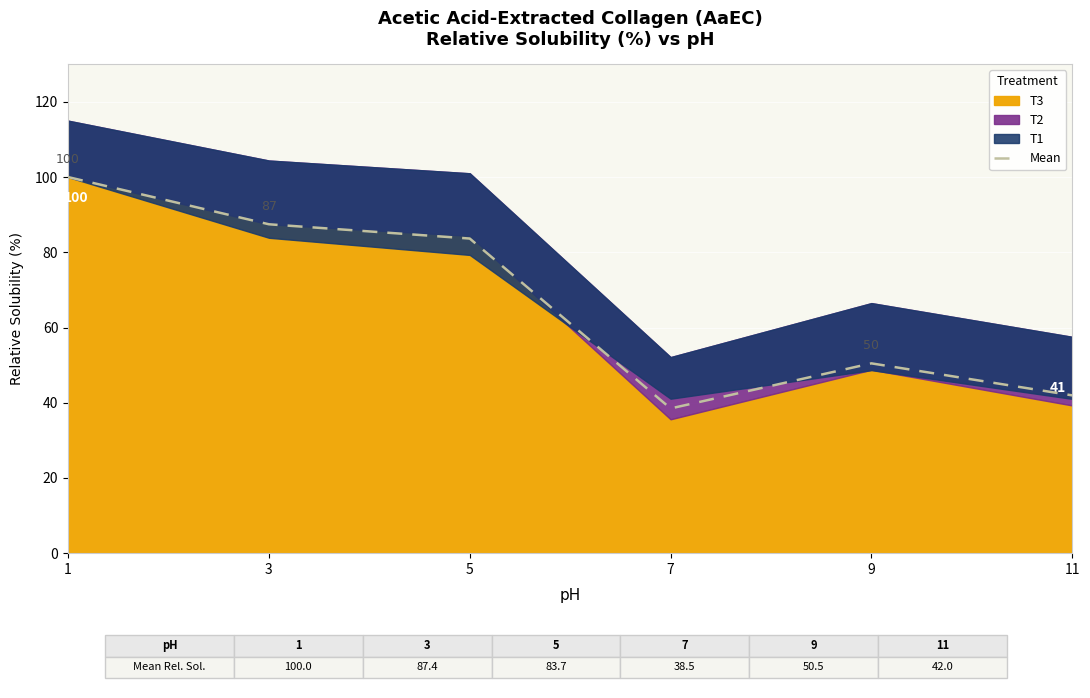

Read the value at 11.

42.0